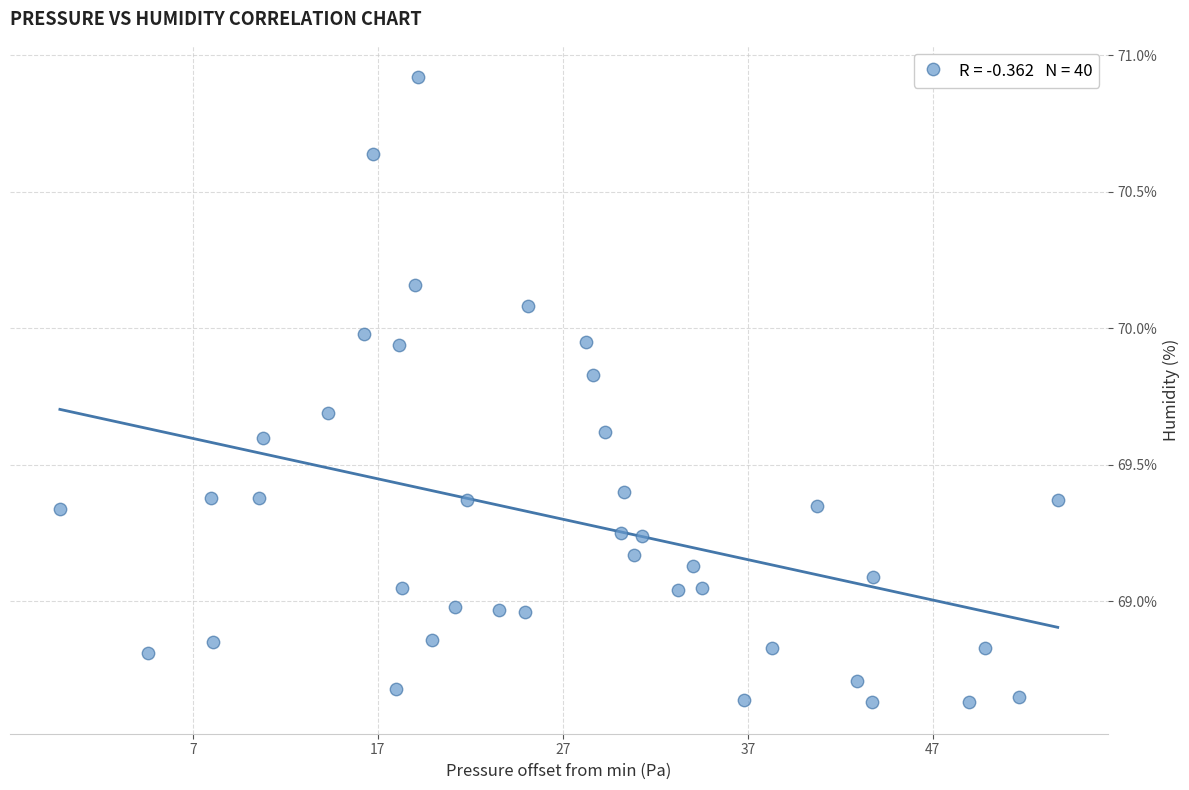

What is the range of Y values (max minus min)?

2.3